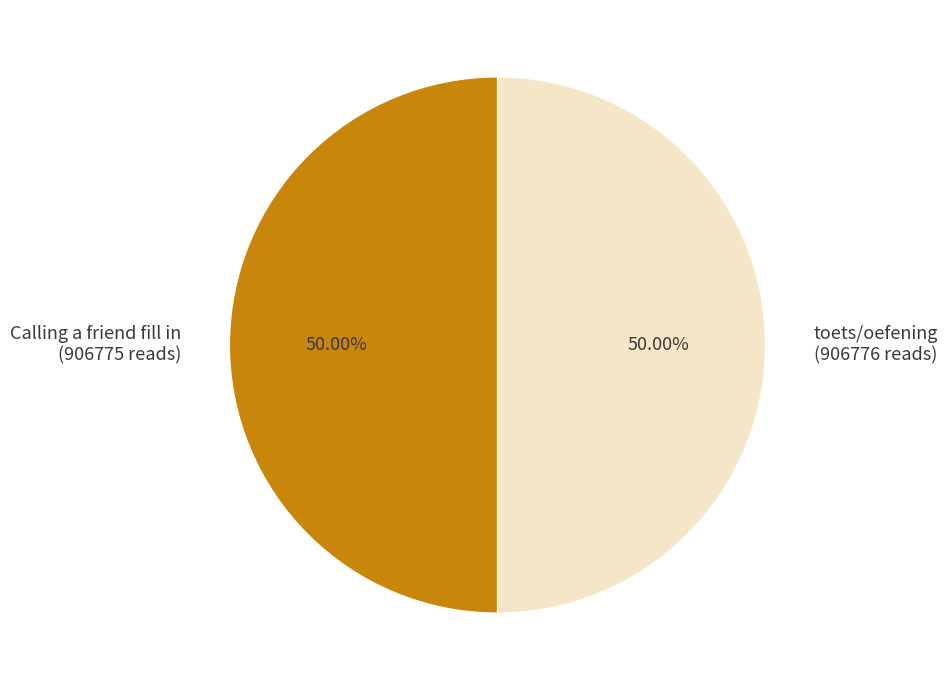

The toets/oefening slice represents 50% of the pie. True or false?

True